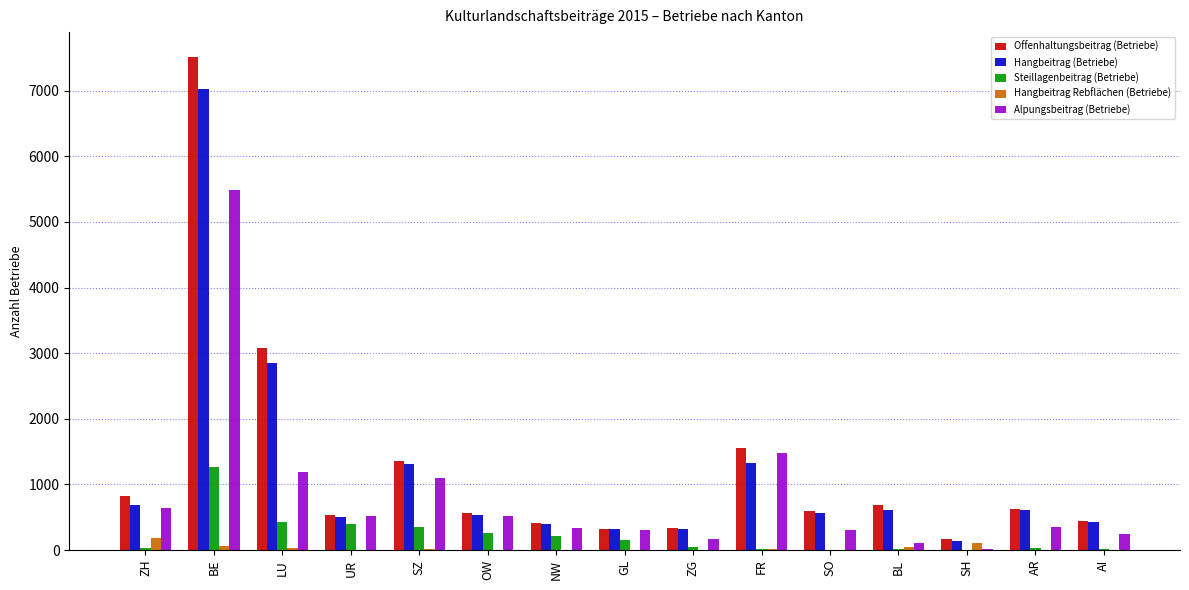

Which series has the widest spread of values?

Offenhaltungsbeitrag (Betriebe)